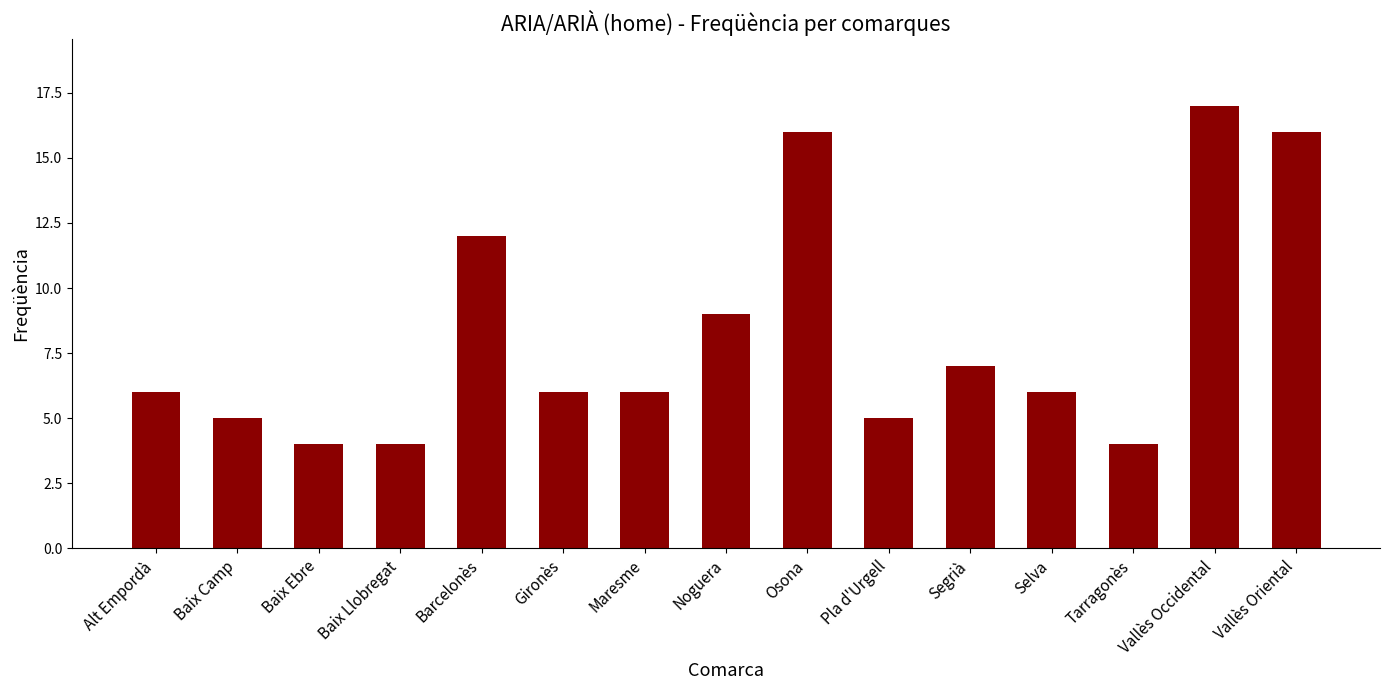

What position from the right is Selva?

4